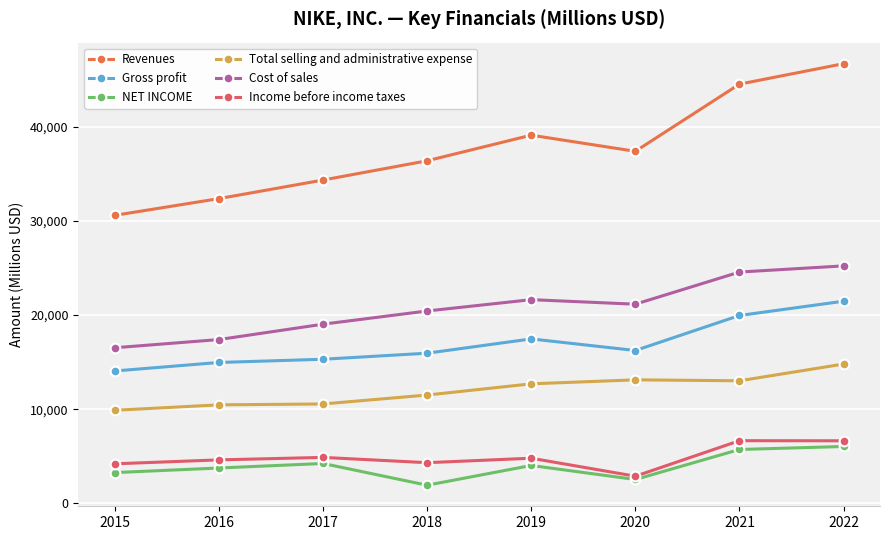

How many categories are shown in the chart?

8